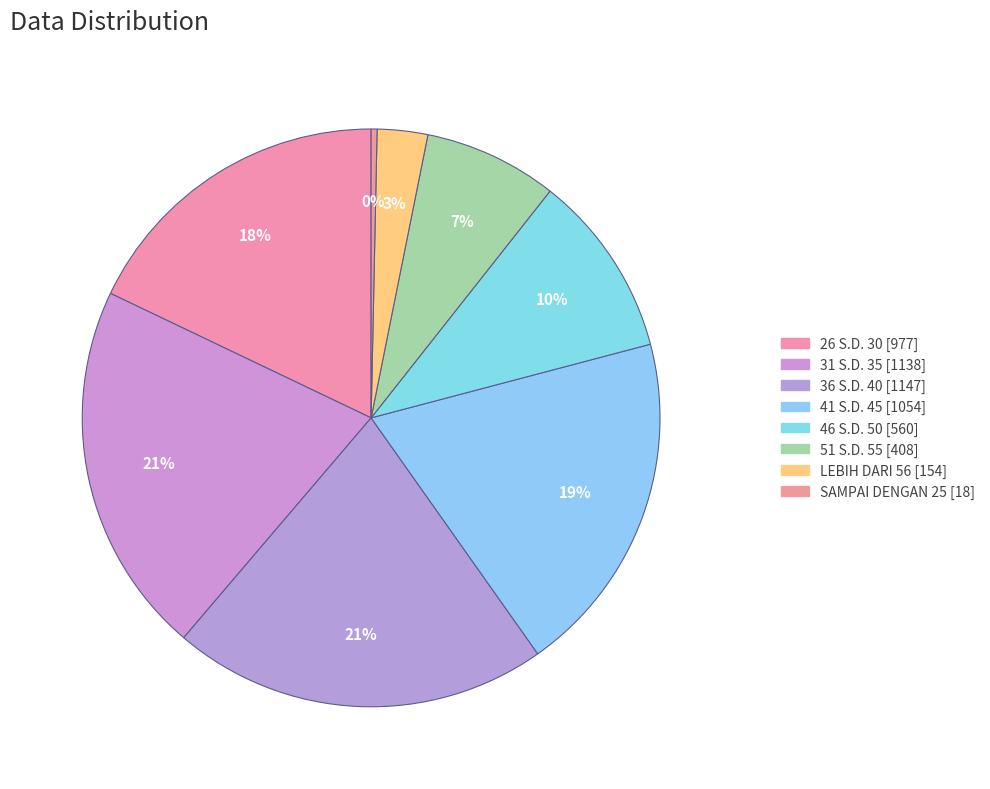

Is LEBIH DARI 56 the majority of the pie?

No